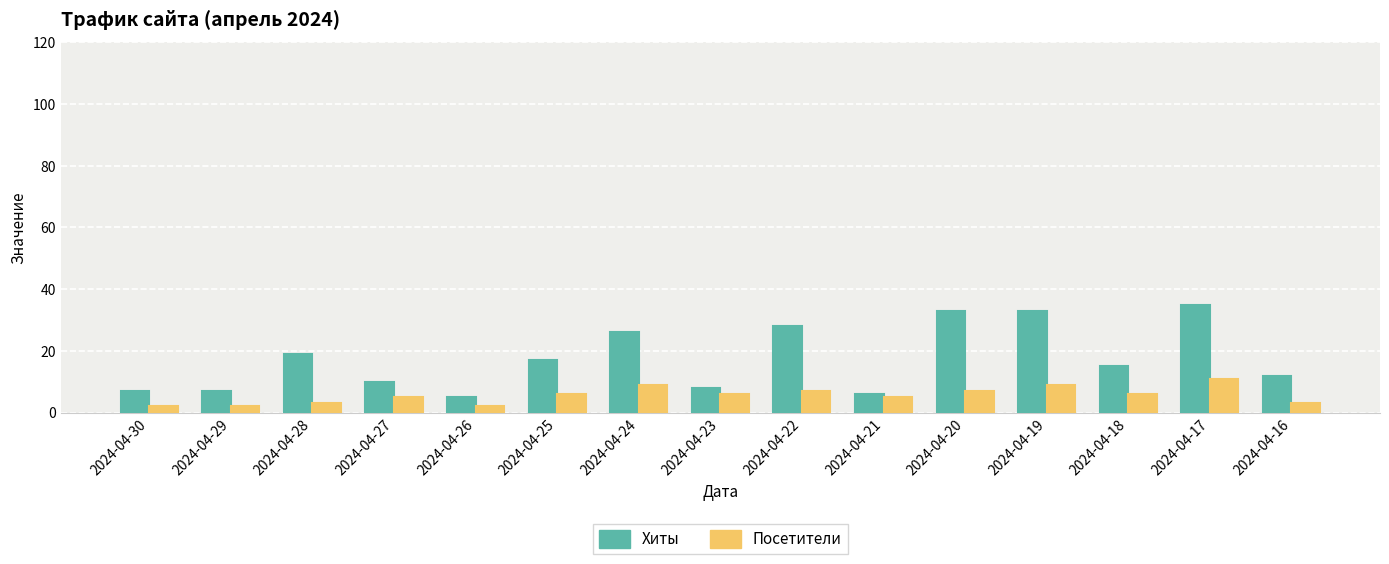

Reading left to right, transcribe all the data shown in this chart.

Хиты: 7	7	19	10	5	17	26	8	28	6	33	33	15	35	12
Посетители: 2	2	3	5	2	6	9	6	7	5	7	9	6	11	3